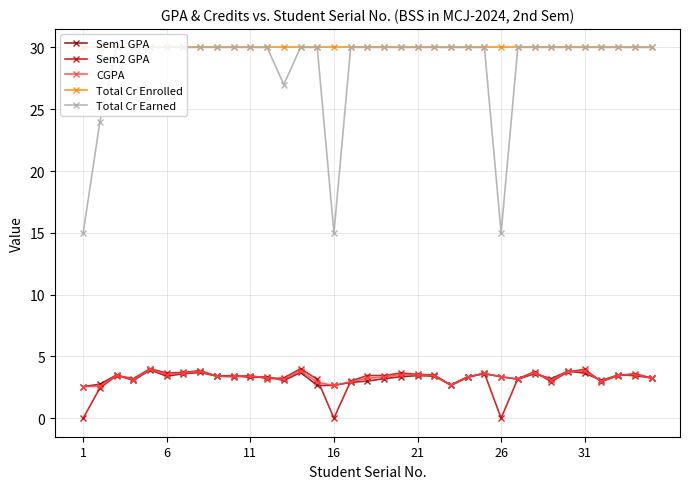

What is the value of the Total Cr Earned point at the 8th from the left?

30.0